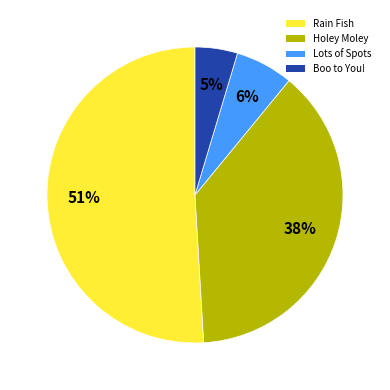

To the nearest percent, what is the combined percentage of Lots of Spots and Rain Fish?

57%